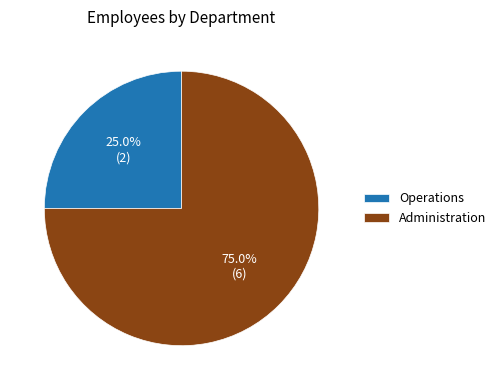

Rank the categories by value from lowest to highest.

Operations, Administration